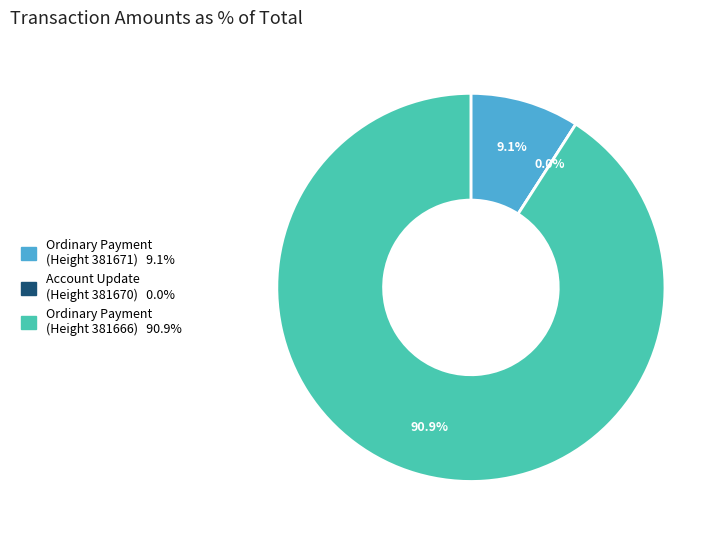

To the nearest percent, what is the difference between the Height 381671 (Ordinary Payment) and Height 381670 (Account Update) slice percentages?

9%